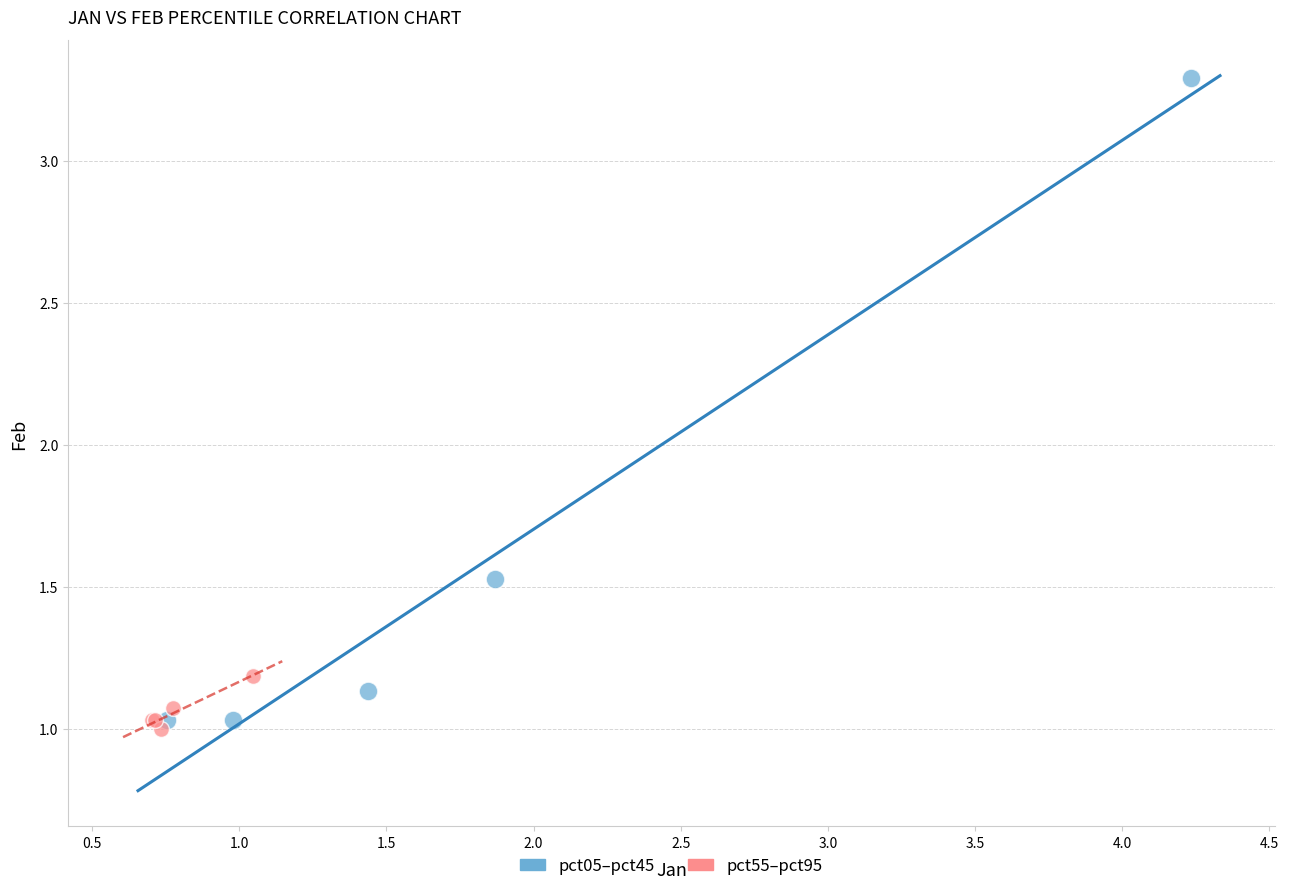

Which series contains the highest Y value?

pct05–pct45